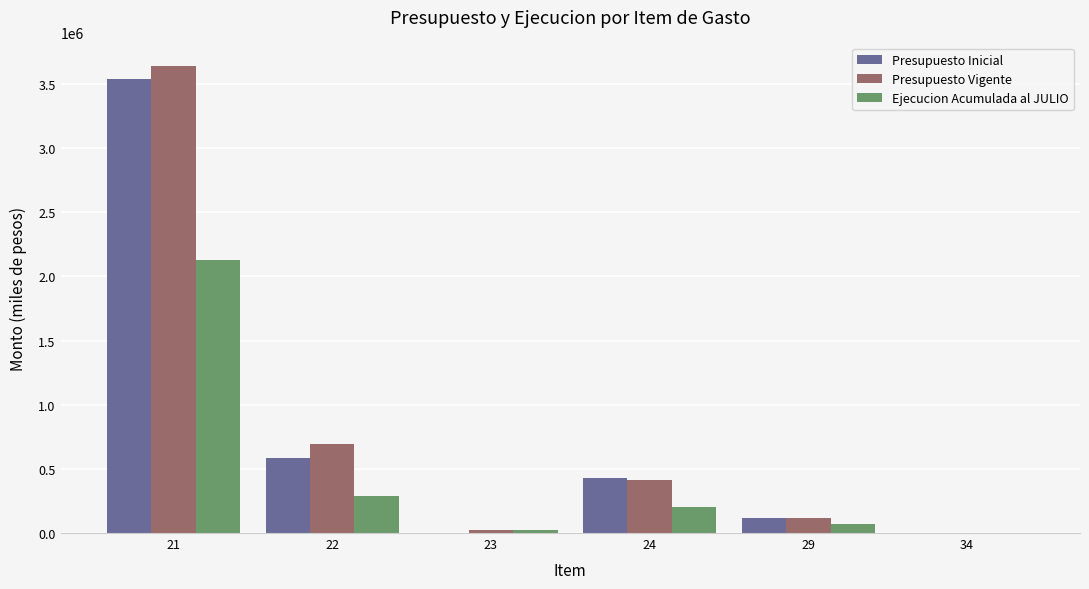

What is the maximum value shown in the chart?

3642216